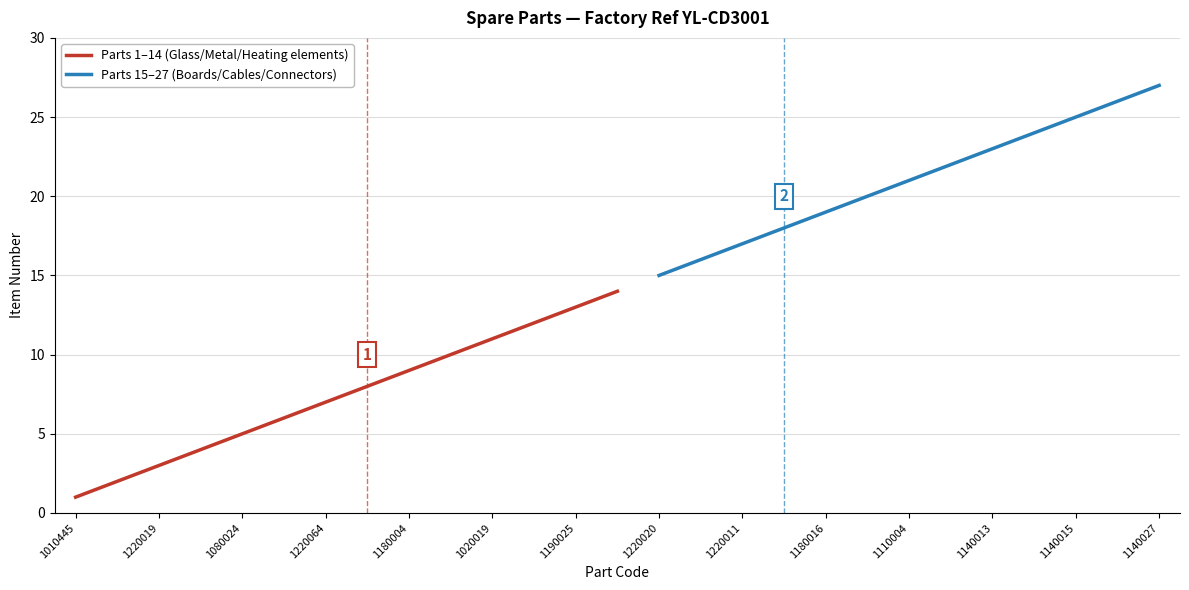

How many data points are less than 14?

13